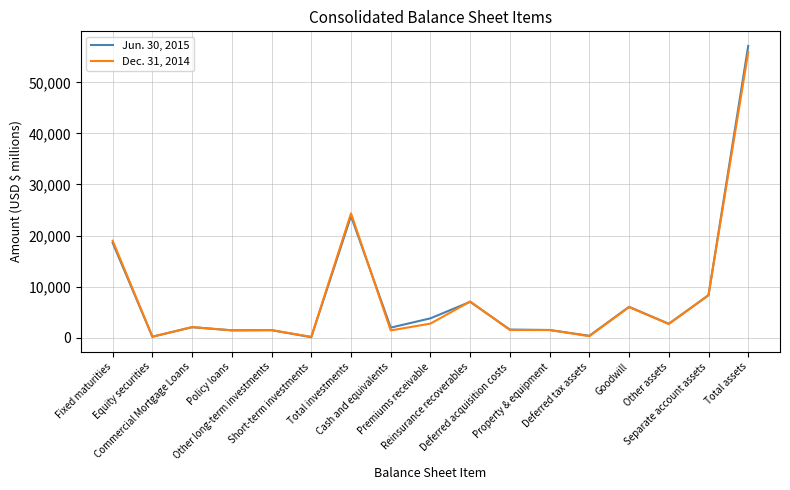

Which series has the widest spread of values?

Jun. 30, 2015